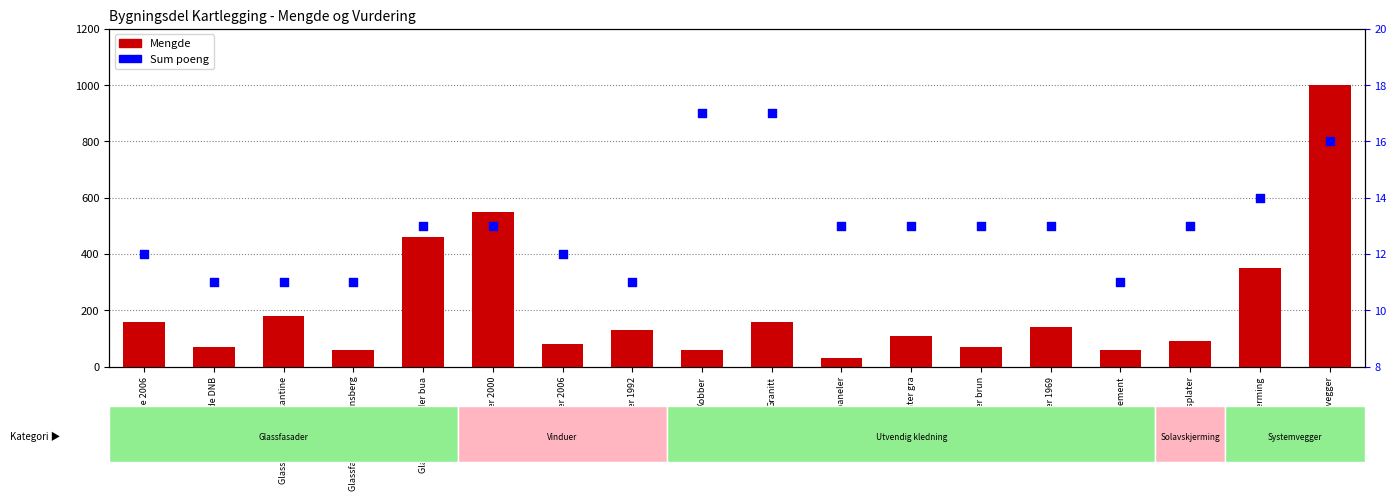

Which series contains the lowest Y value?

Sum poeng